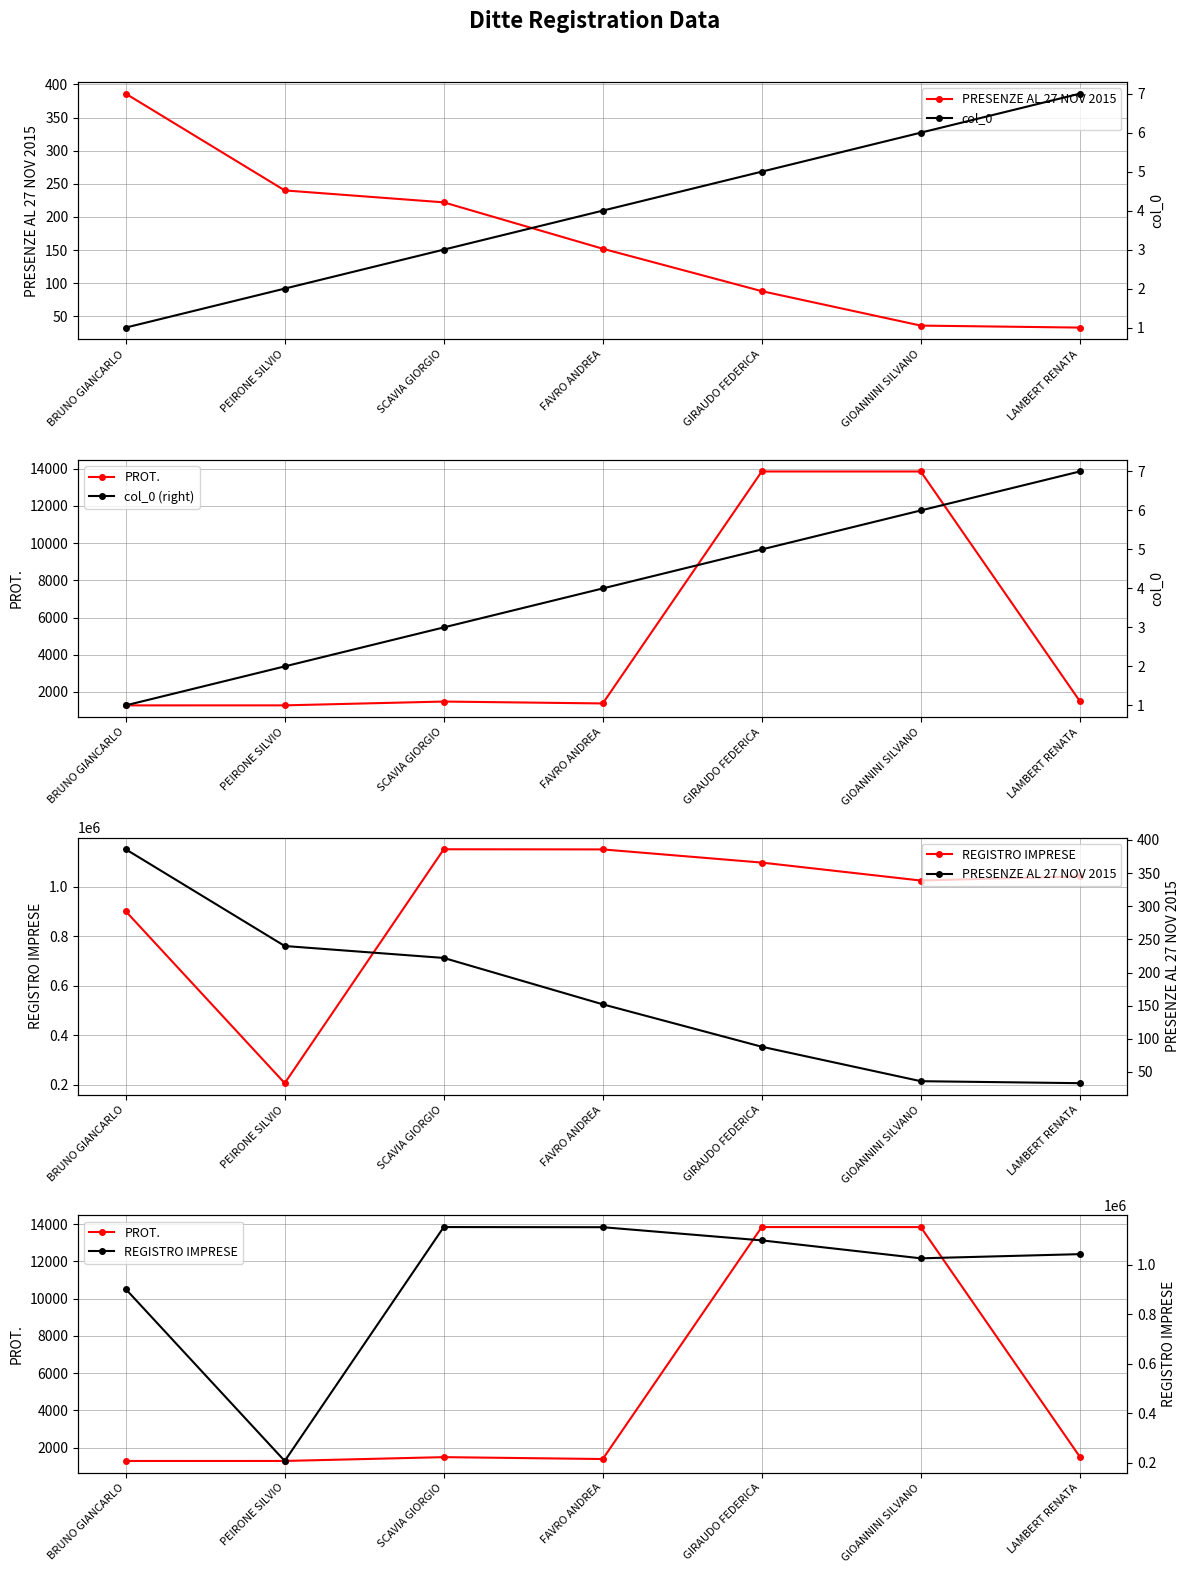

How many data points does each series have?

7